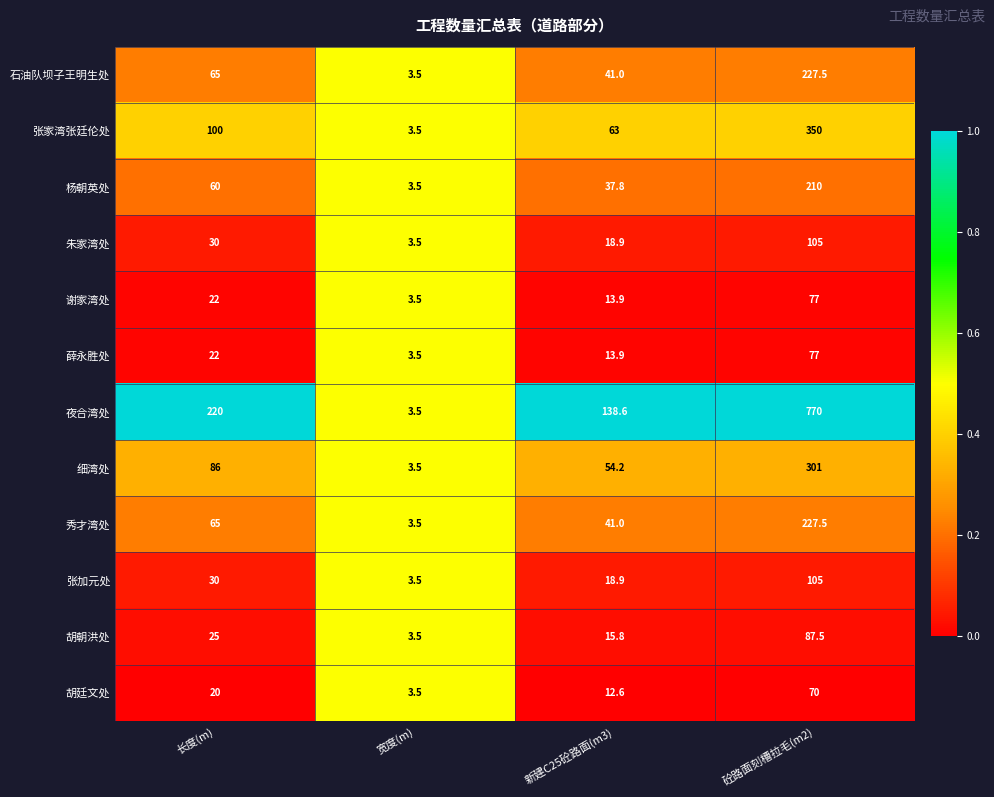

What is the average value of the 细湾处 series?

111.2